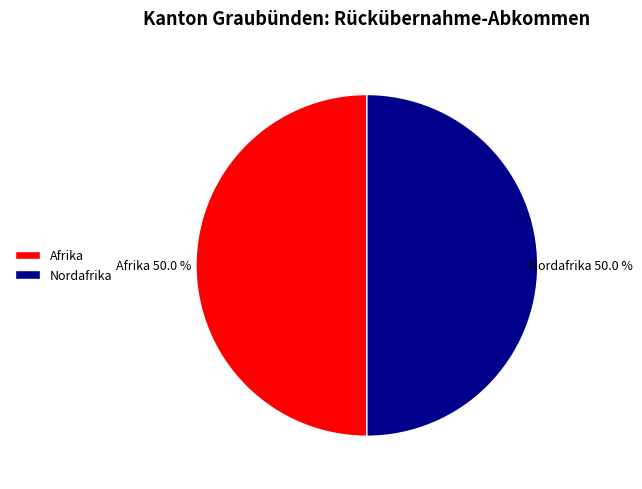

What is the ratio of the value at Afrika to the value at Nordafrika?

1.0